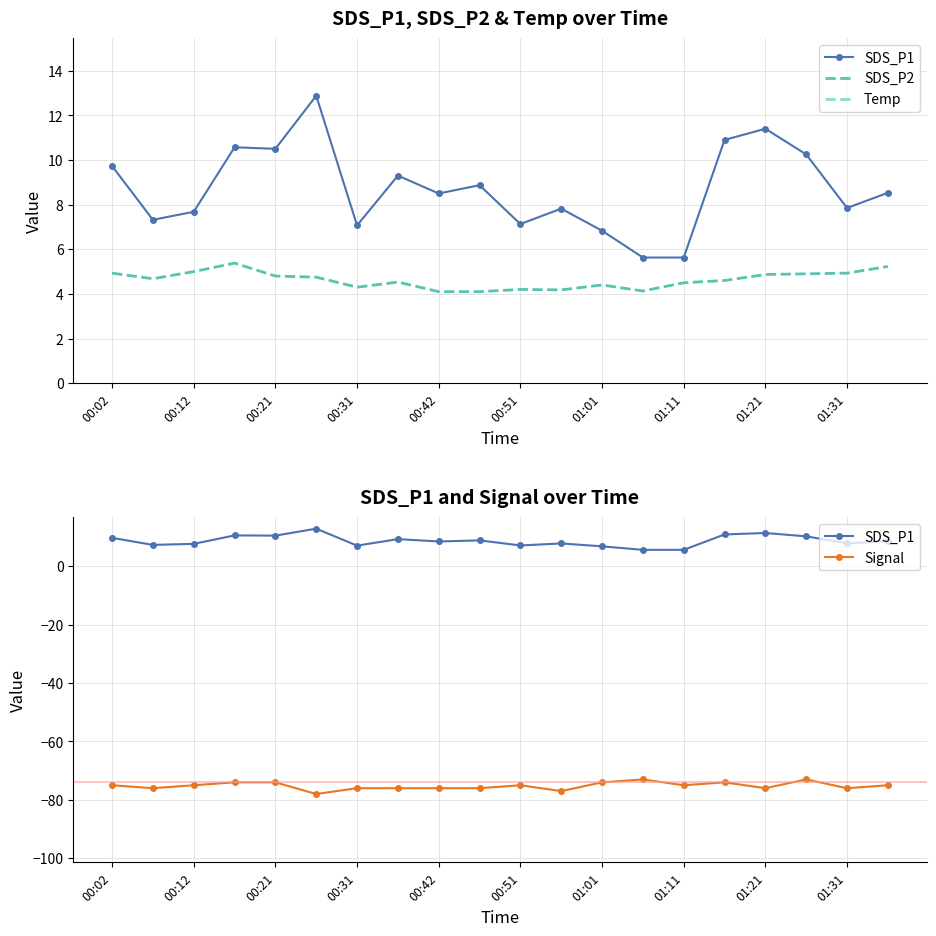

The SDS_P1 series shows 2.5 at 01:01. True or false?

False